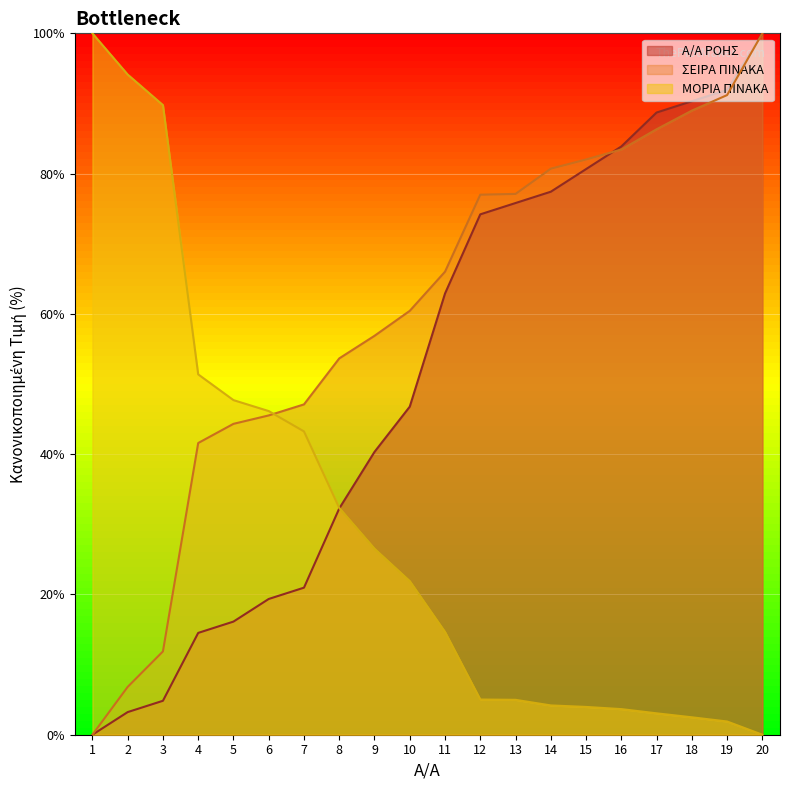

Which series has the widest spread of values?

Α/Α ΡΟΗΣ